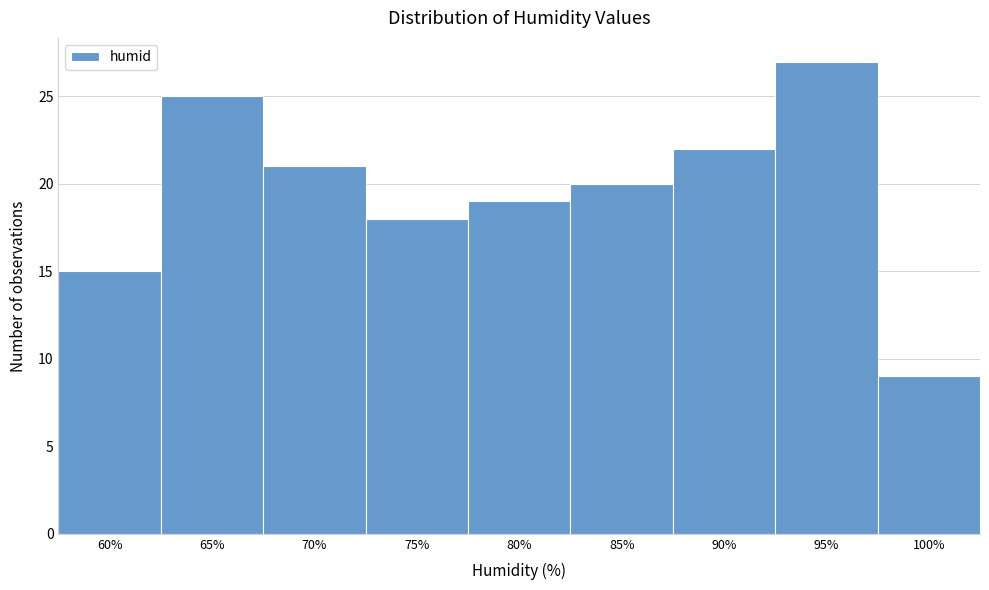

Reading left to right, what are all the values shown in this chart?

60%=15	65%=25	70%=21	75%=18	80%=19	85%=20	90%=22	95%=27	100%=9